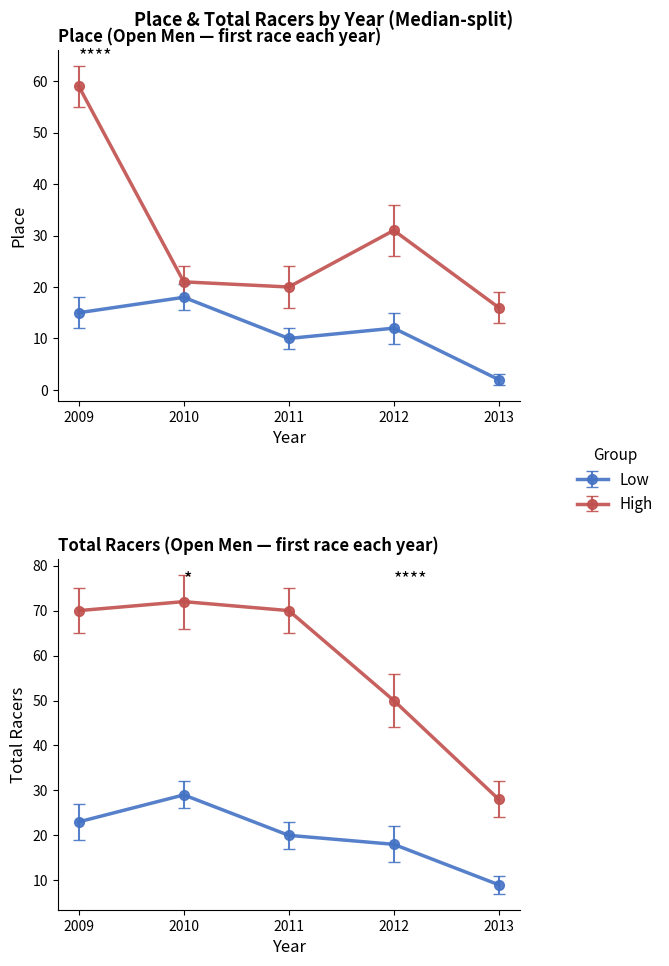

What is the sum of the Place values at 2012 and 2010?

30